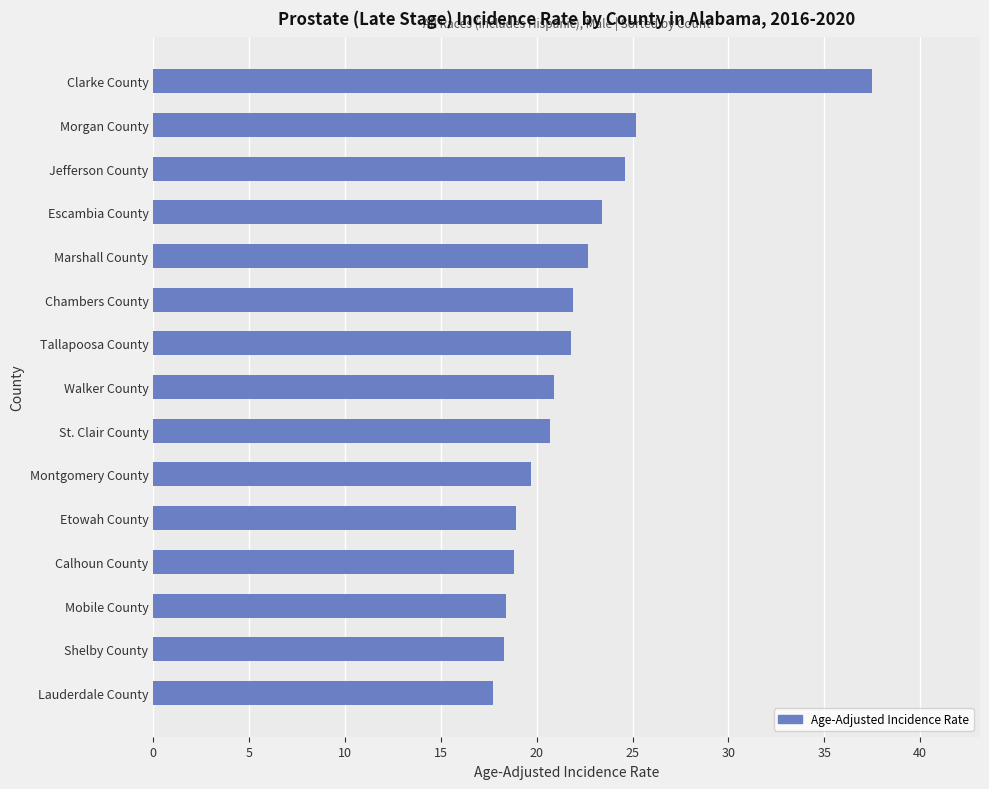

What is the smallest value displayed?

17.7